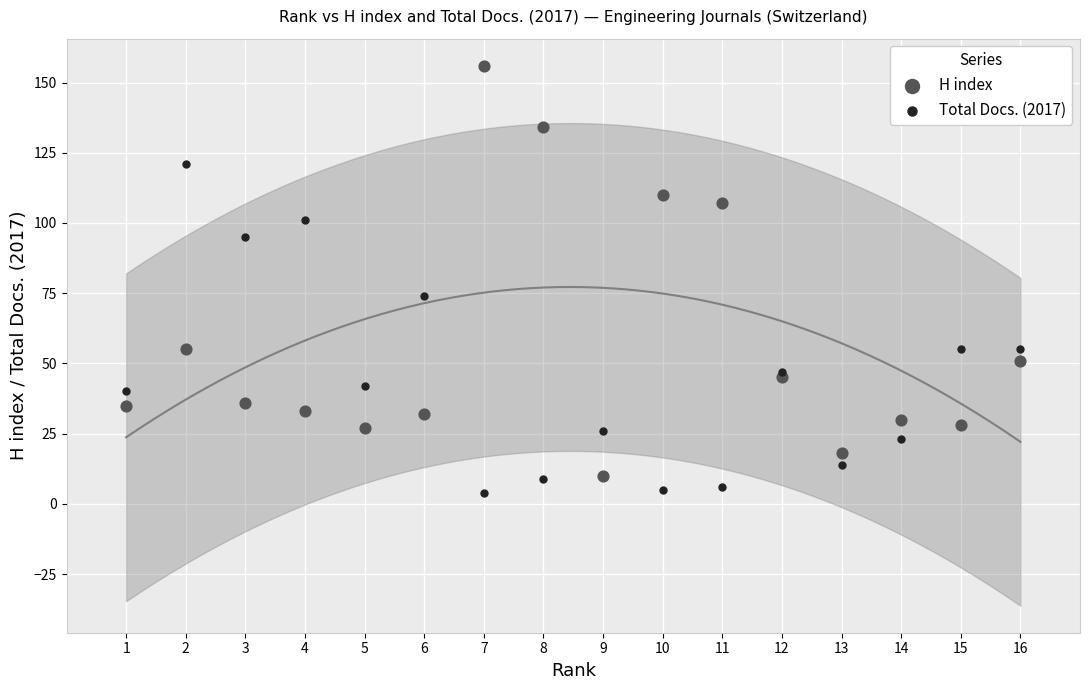

Which series reaches the maximum Y coordinate?

H index